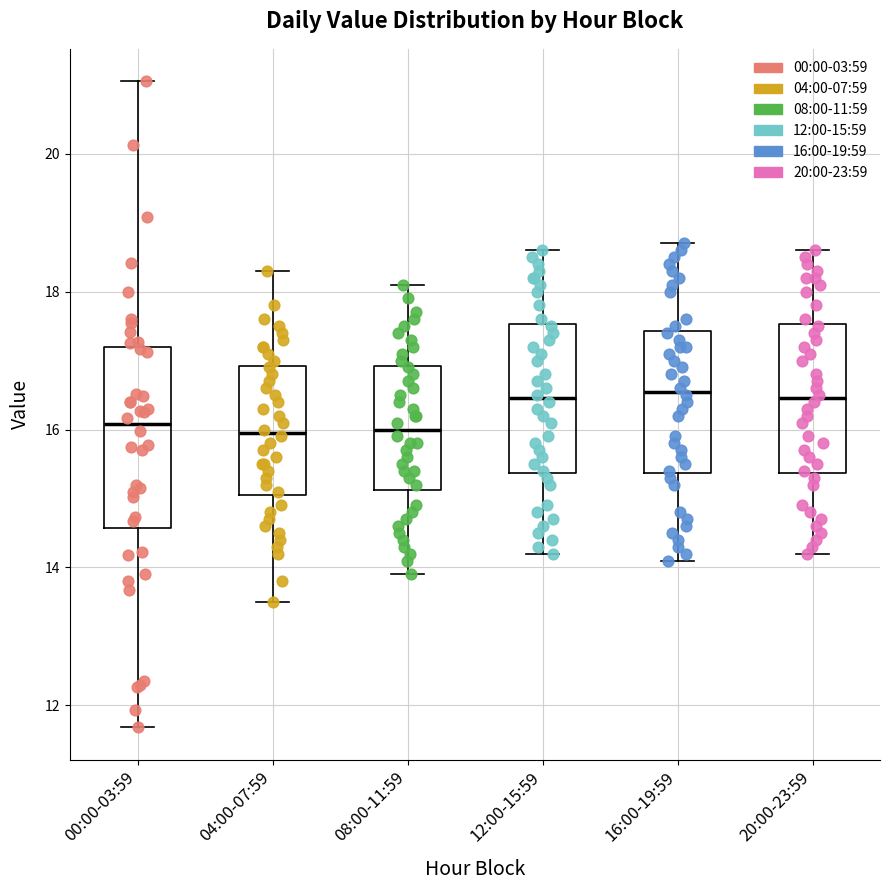

Reading left to right, transcribe this box plot: for each box, give where its median line is, the range the box spans, and where its two whiskers end, as read against the y-axis. The values are not printed on the chart, so give them approximately, as read against the axis.

00:00-03:59: median 16.0, box 14.6 to 17.2, whiskers 11.6 to 21.0
04:00-07:59: median 16.0, box 15.0 to 17.0, whiskers 13.6 to 18.4
08:00-11:59: median 16.0, box 15.2 to 17.0, whiskers 14.0 to 18.2
12:00-15:59: median 16.4, box 15.4 to 17.6, whiskers 14.2 to 18.6
16:00-19:59: median 16.6, box 15.4 to 17.4, whiskers 14.2 to 18.8
20:00-23:59: median 16.4, box 15.4 to 17.6, whiskers 14.2 to 18.6